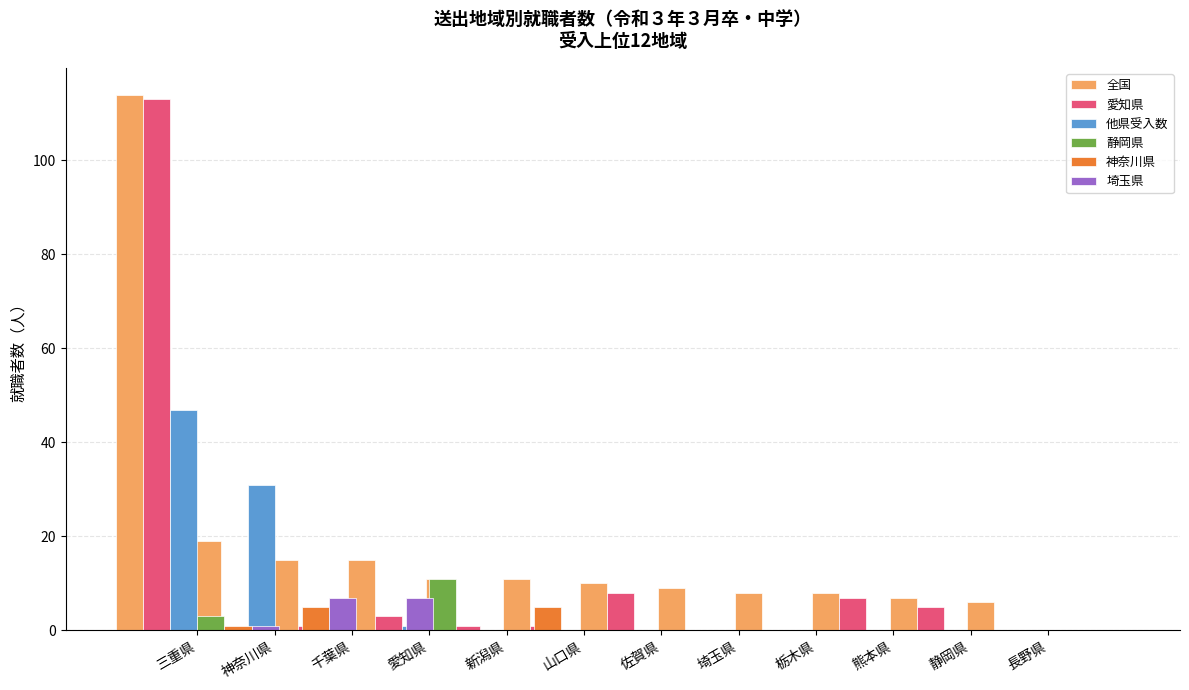

At which category is the sum across all series the highest?

三重県